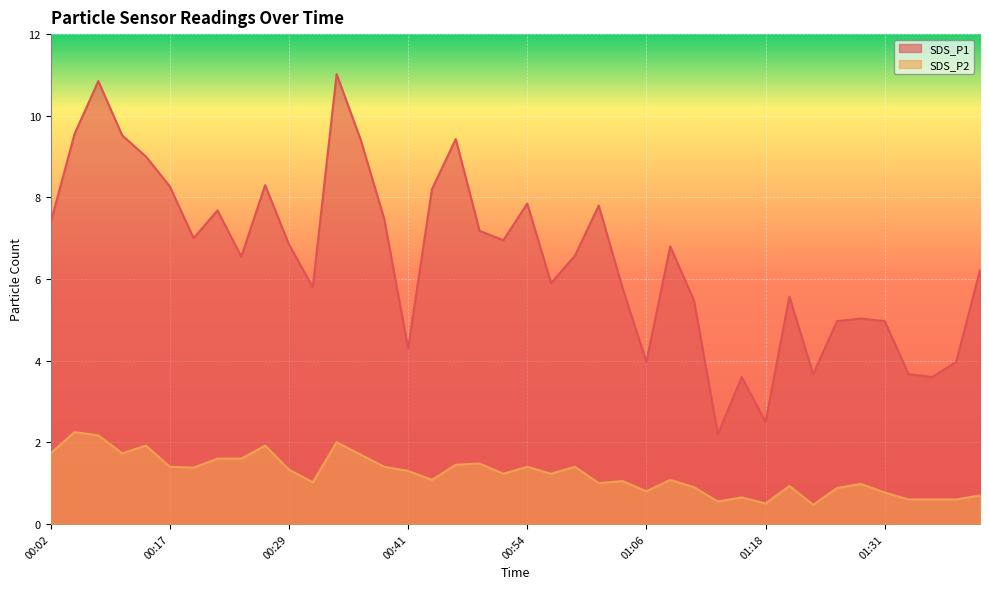

At which label is SDS_P1 closest to 6?

00:56